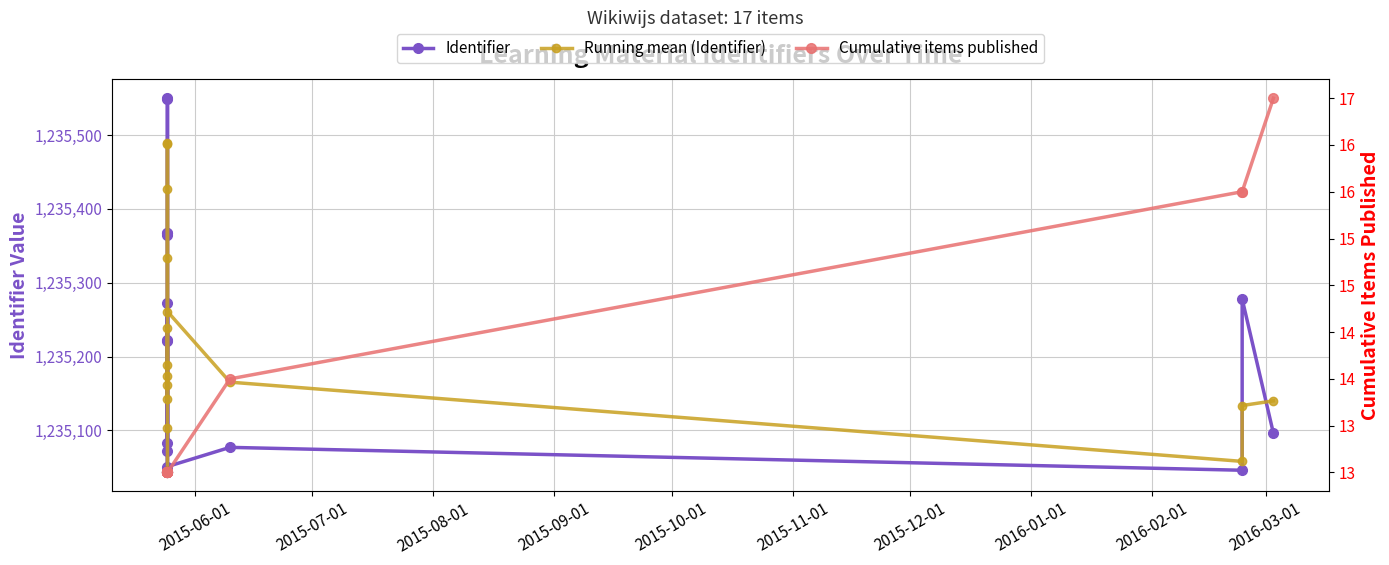

Which series has the widest spread of values?

Identifier